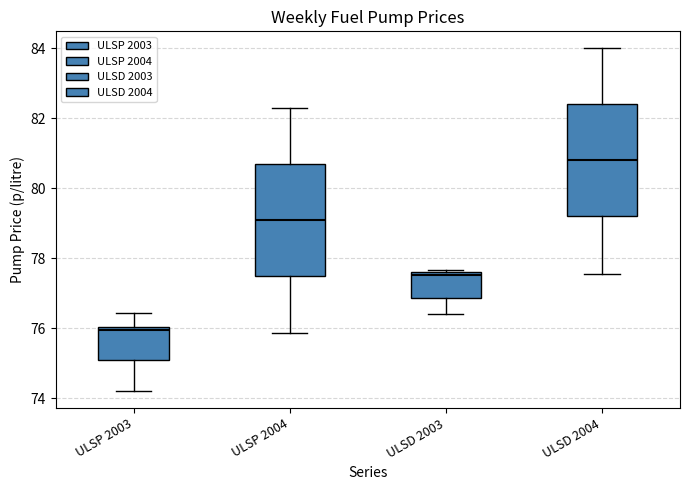

Where is the upper edge of the box for ULSD 2003 on the y-axis? The values are not printed on the chart, so give them approximately, as read against the axis.

77.6